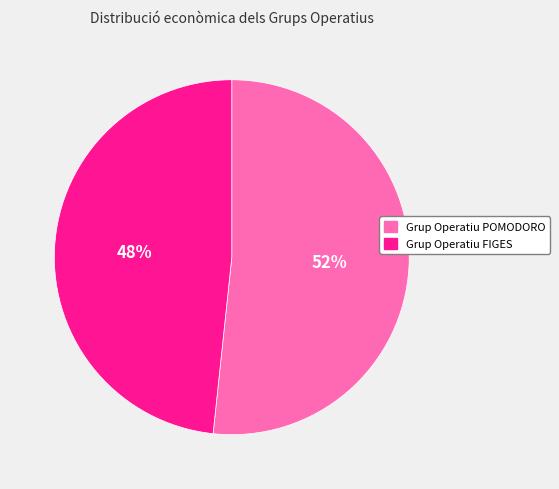

Which slice is the largest?

Grup Operatiu POMODORO